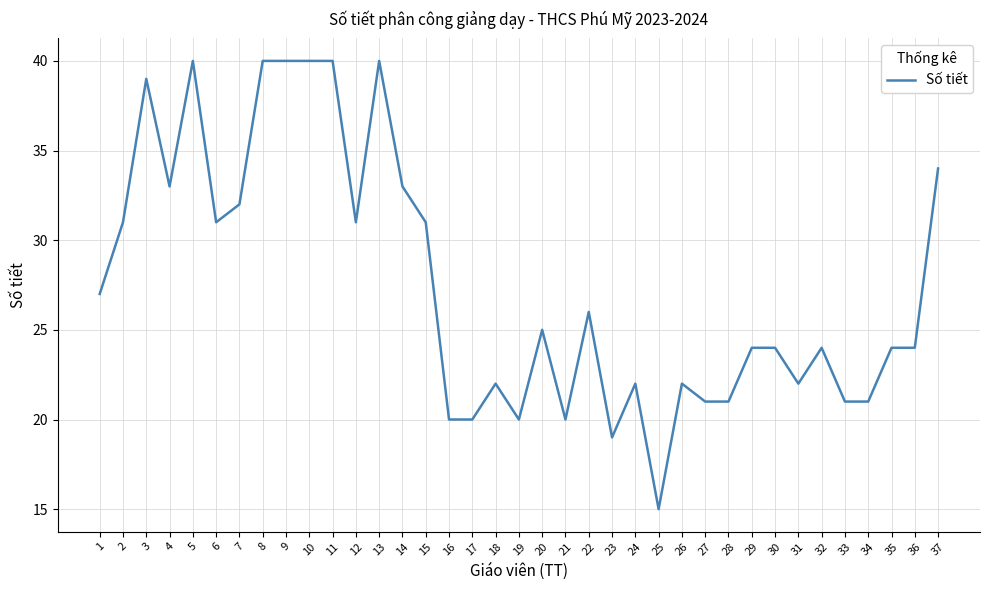

What is the smallest value displayed?

15